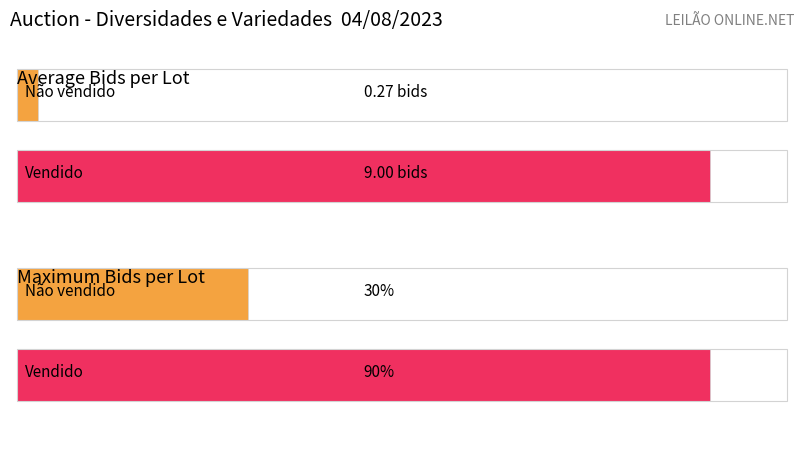

The Sold Count series shows 0 at 6. True or false?

False